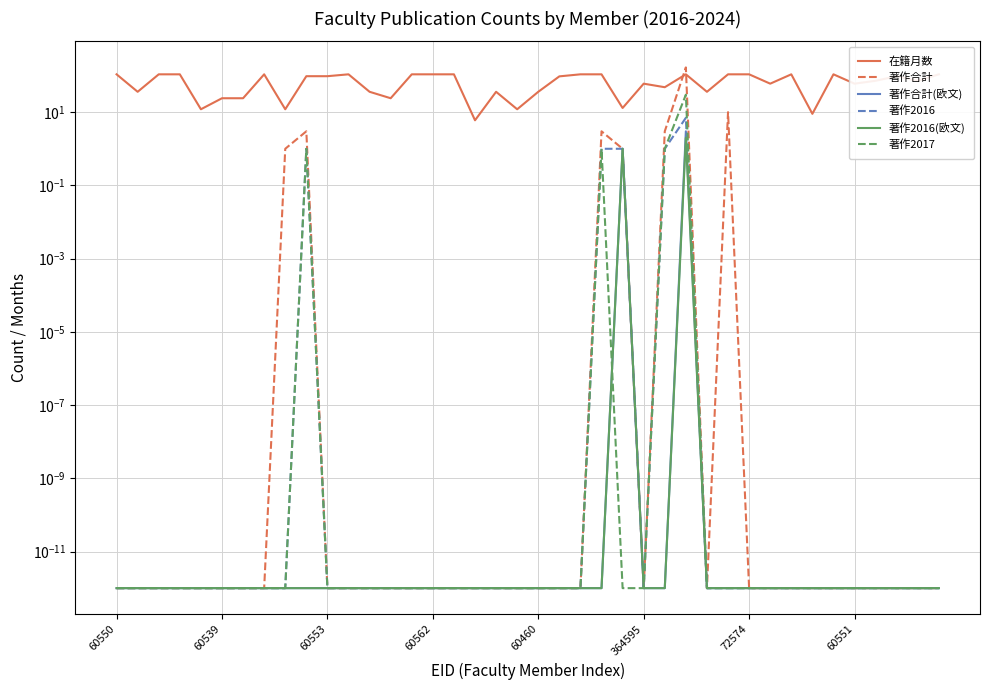

What is the sum of the 在籍月数 values at 23 and 26?

156.0